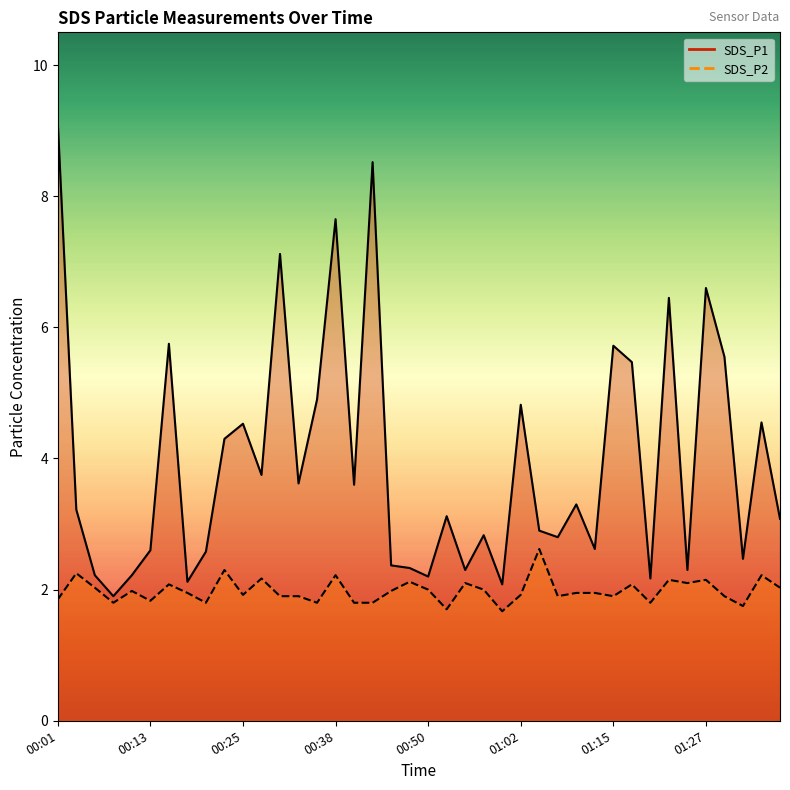

Does the chart display data point markers on the line(s)?

No